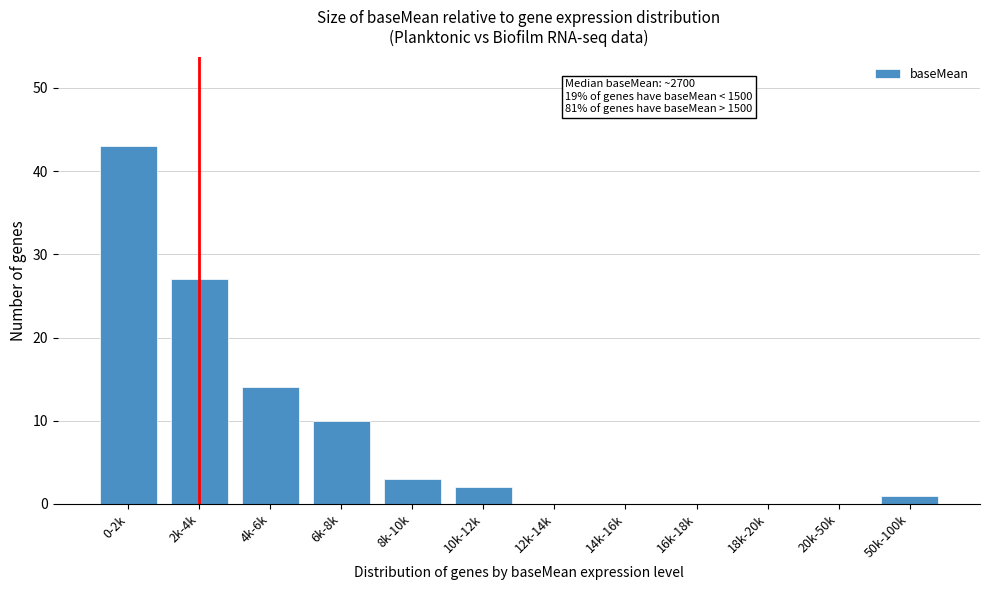

Reading left to right, transcribe all the data shown in this chart.

0-2k=43	2k-4k=27	4k-6k=14	6k-8k=10	8k-10k=3	10k-12k=2	12k-14k=0	14k-16k=0	16k-18k=0	18k-20k=0	20k-50k=0	50k-100k=1